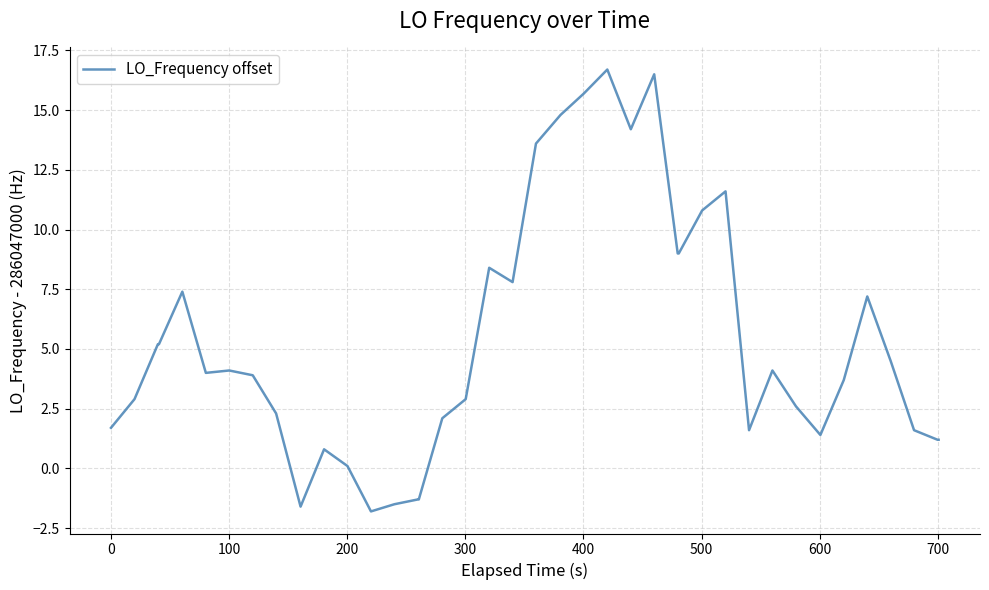

What is the greatest value displayed?

16.7